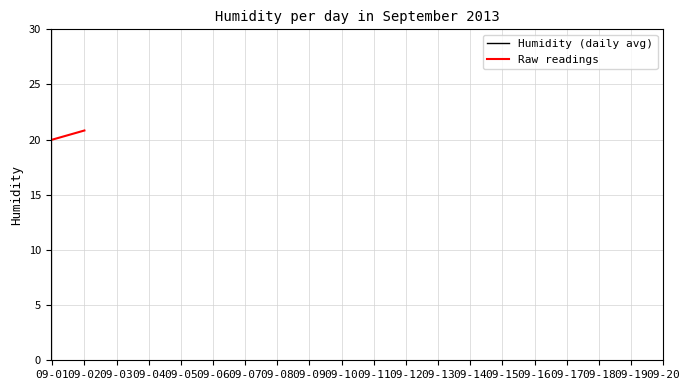

True or false: the data shows 5.2 at 09-01 08:00.

False